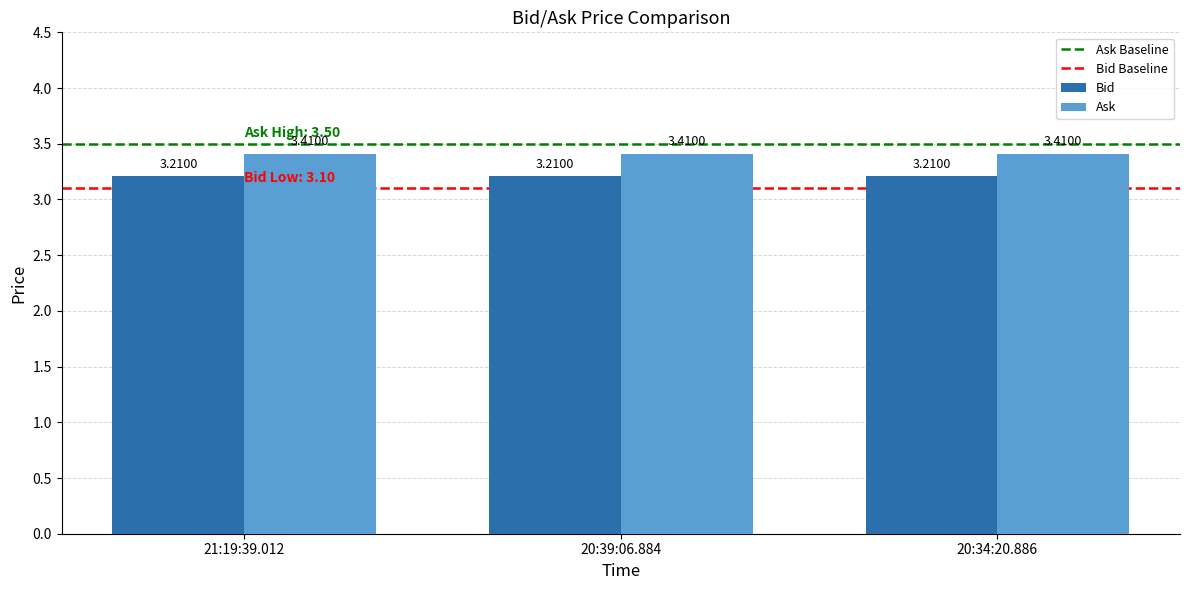

Reading left to right, list all the values displayed in this chart.

Bid: 21:19:39.012=3.2	20:39:06.884=3.2	20:34:20.886=3.2
Ask: 21:19:39.012=3.4	20:39:06.884=3.4	20:34:20.886=3.4